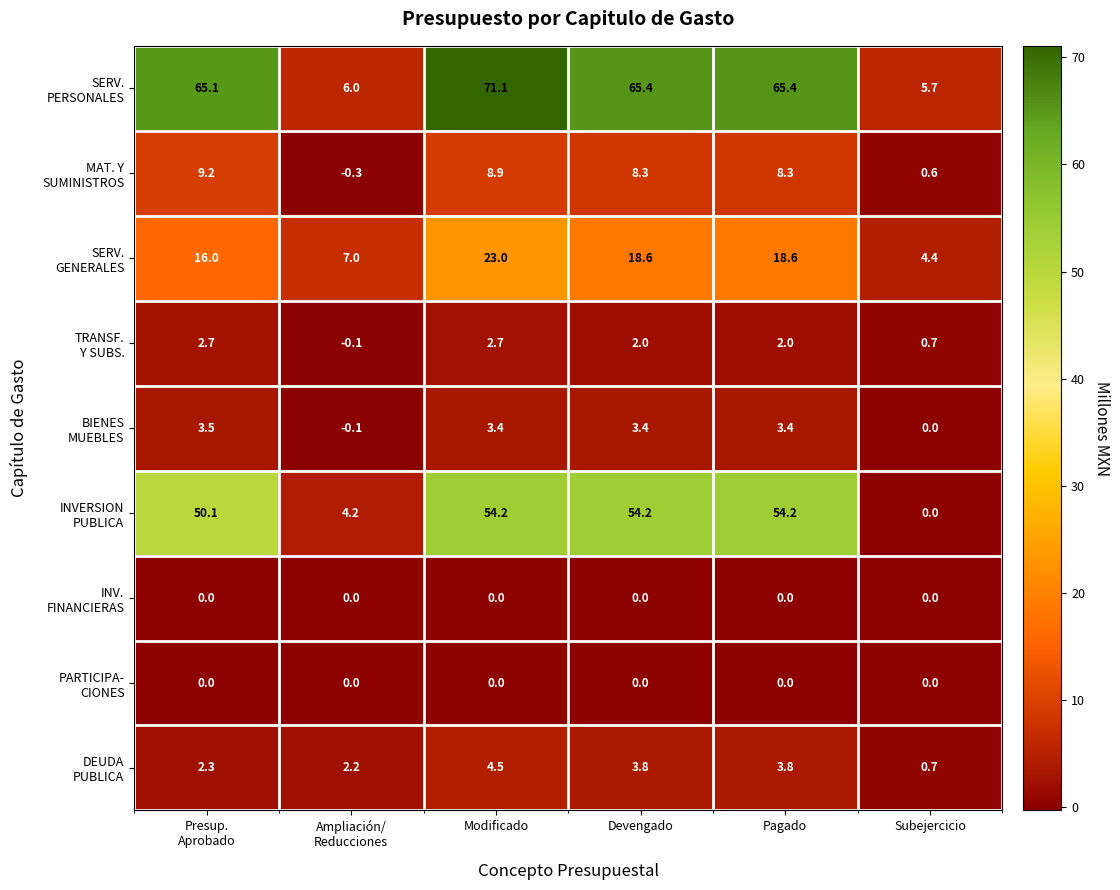

What is the greatest value displayed?

71.1